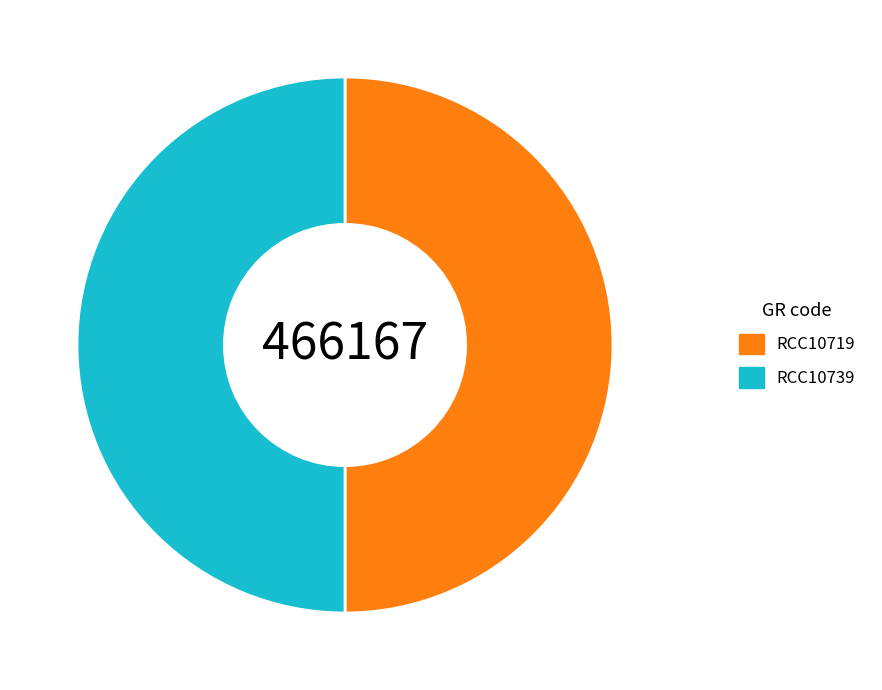

True or false: RCC10719 accounts for 50% of the total.

True